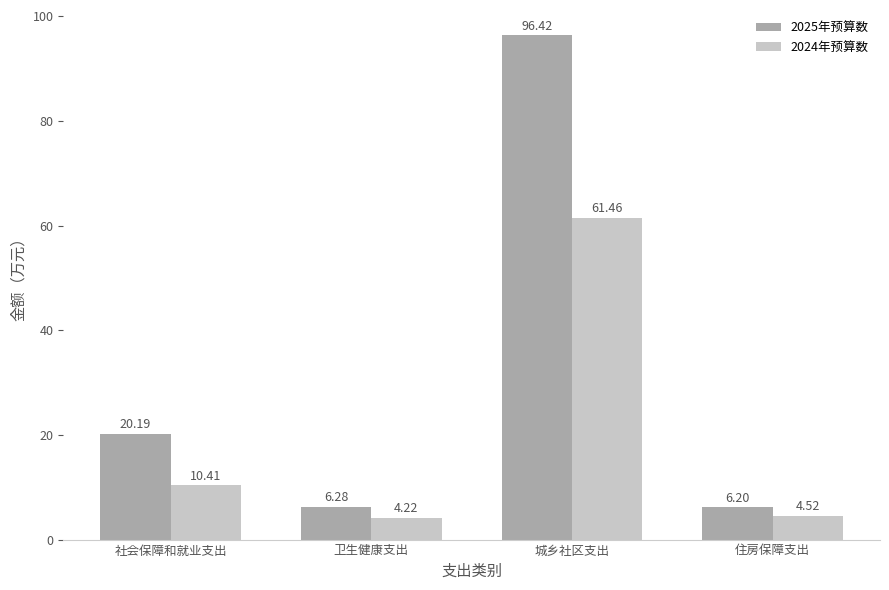

Reading left to right, what are all the values shown in this chart?

2025年预算数: 社会保障和就业支出=20.2	卫生健康支出=6.3	城乡社区支出=96.4	住房保障支出=6.2
2024年预算数: 社会保障和就业支出=10.4	卫生健康支出=4.2	城乡社区支出=61.5	住房保障支出=4.5